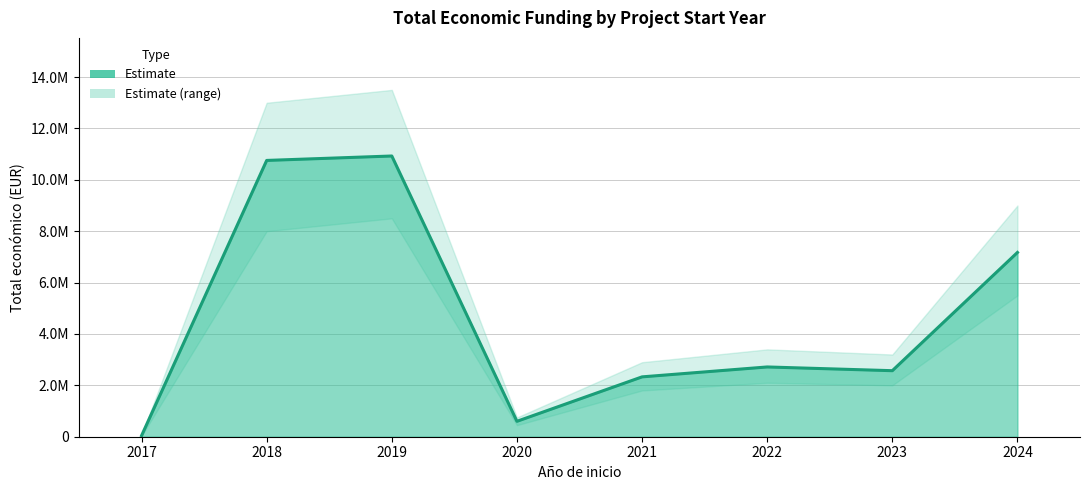

Approximately how many times larger is the value at 2018 compared to 2019?

1.0